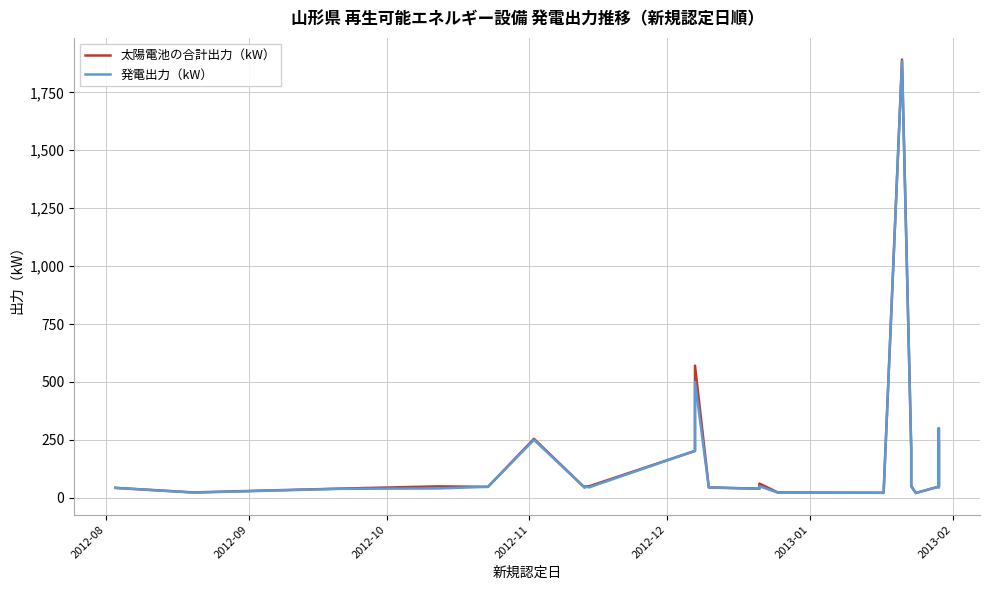

Which has a higher value, 2013-01 or 2013-02?

2013-01